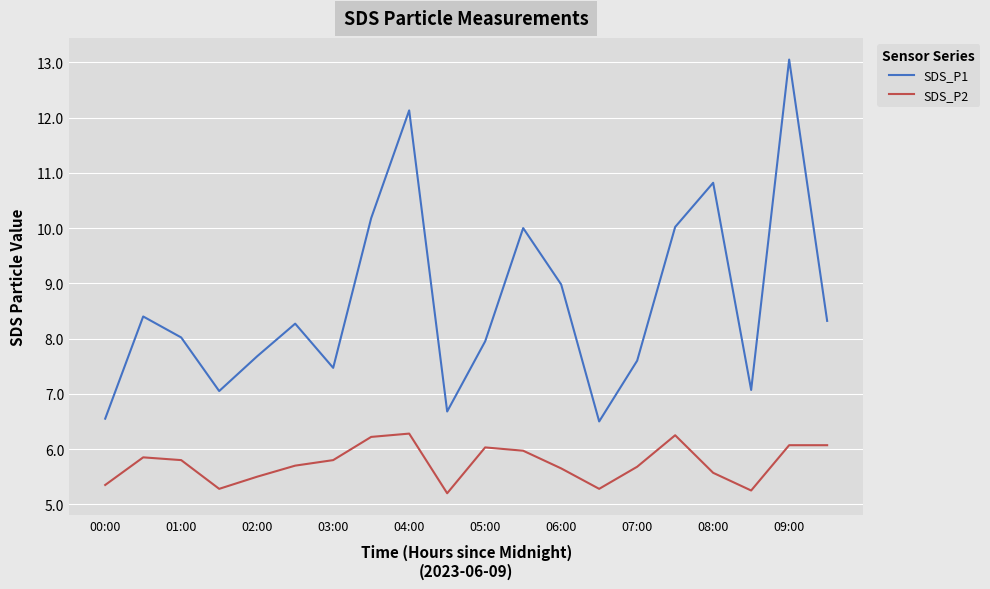

Rank the series by their maximum value, from lowest to highest.

SDS_P2, SDS_P1